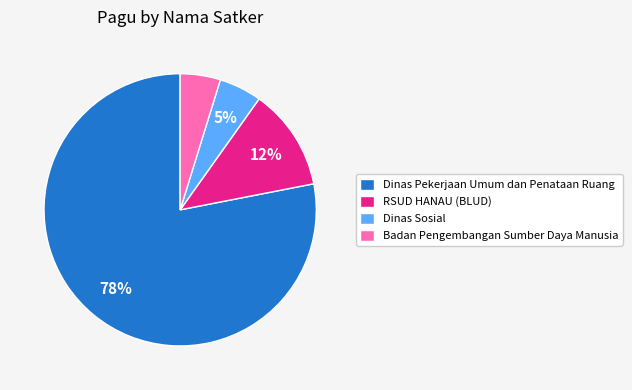

To the nearest percent, what portion does Dinas Sosial represent?

5%